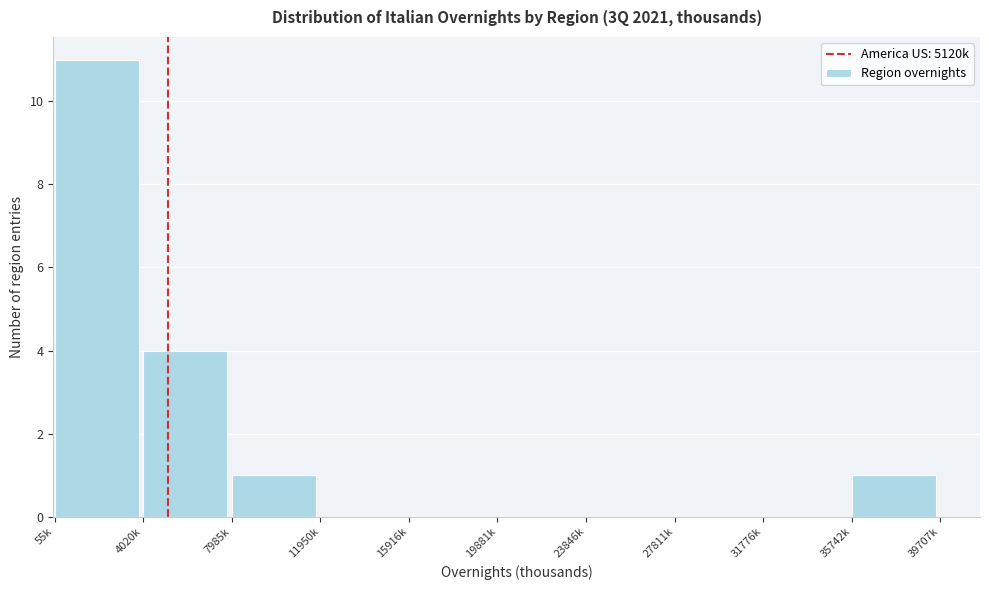

Reading right to left, what are all the values shown in this chart?

35742k=1	31776k=0	27811k=0	23846k=0	19881k=0	15916k=0	11950k=0	7985k=1	4020k=4	55k=11